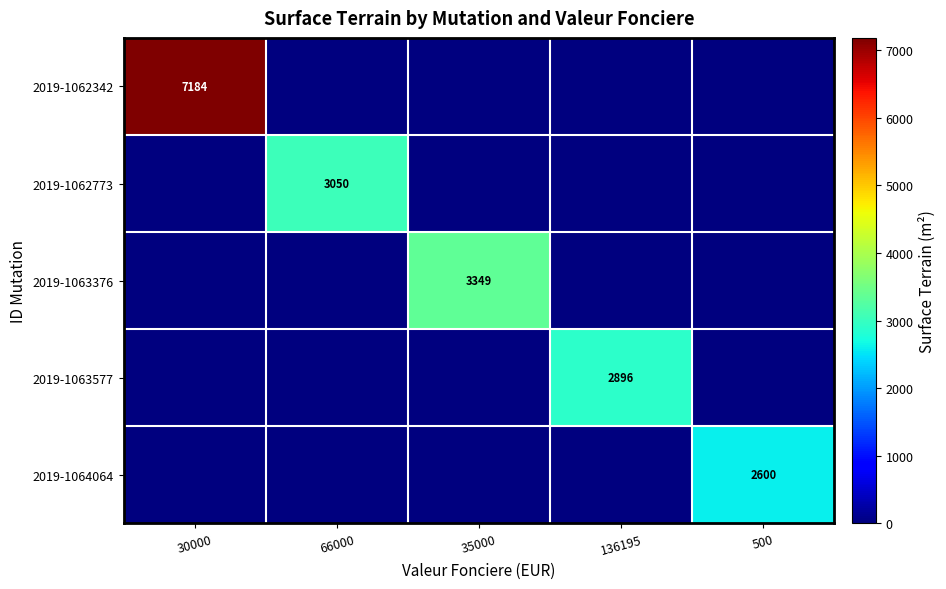

The value of 2019-1063577 at 136195 is 4649. True or false?

False